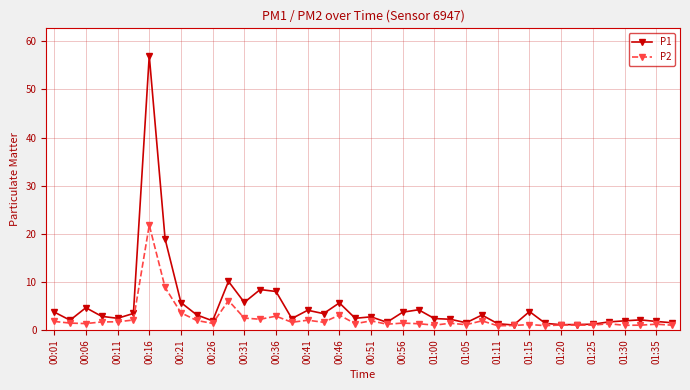

Which series has the largest total across all categories?

P1